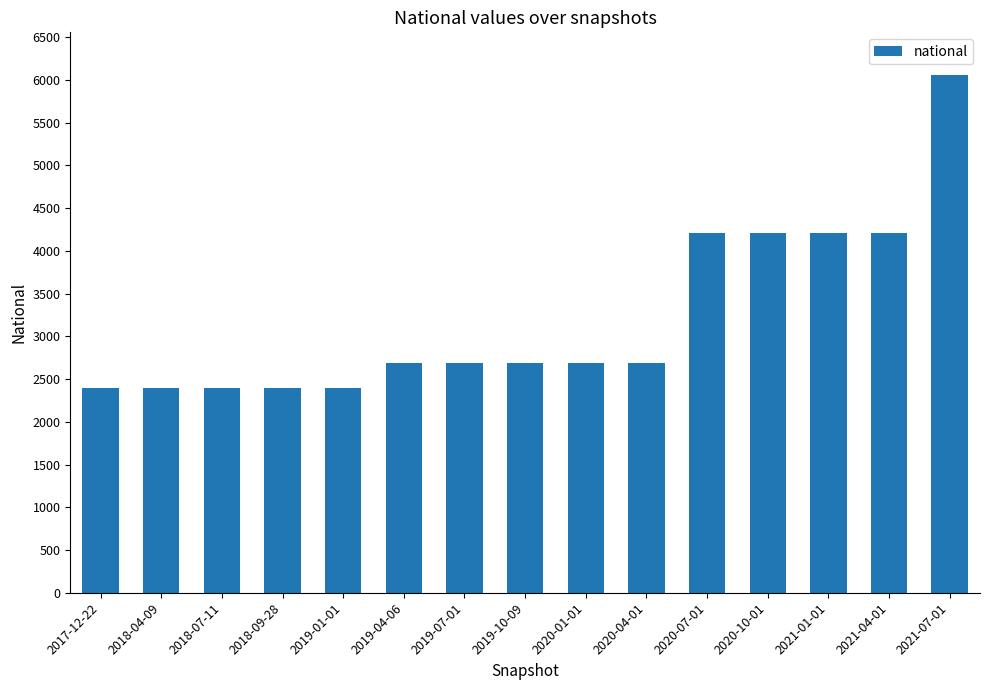

What is the smallest value displayed?

2396